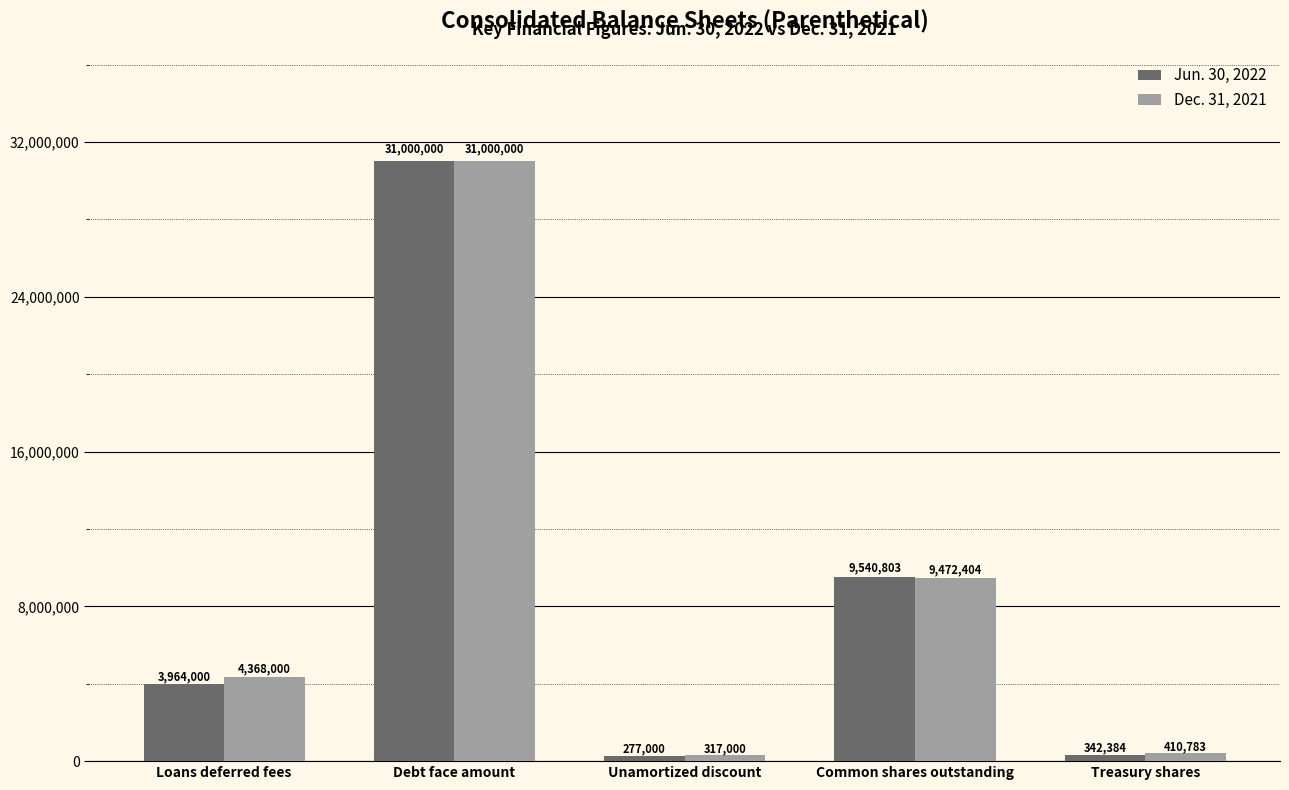

What is the lowest value of the Jun. 30, 2022 series?

277000